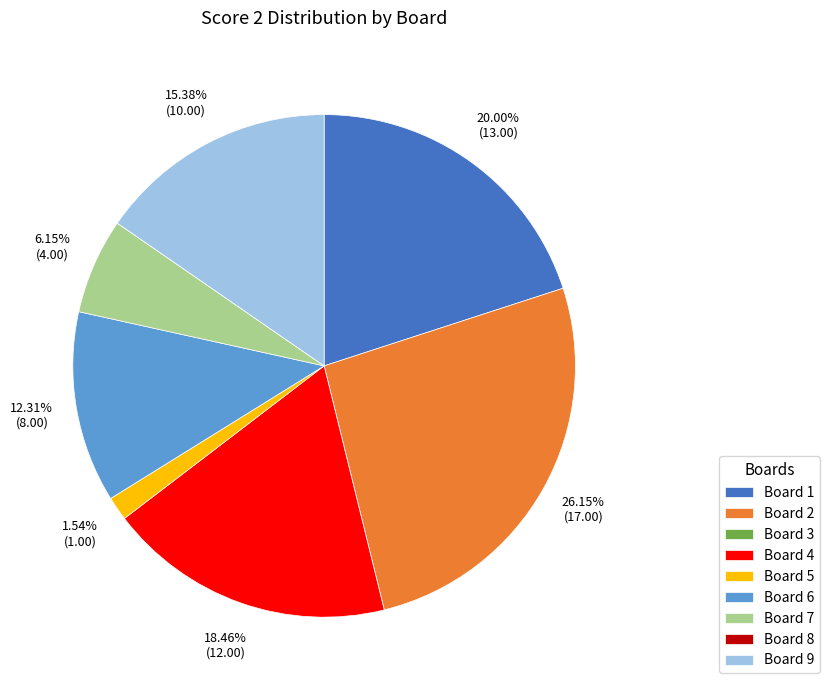

Which slice is the largest?

Board 2